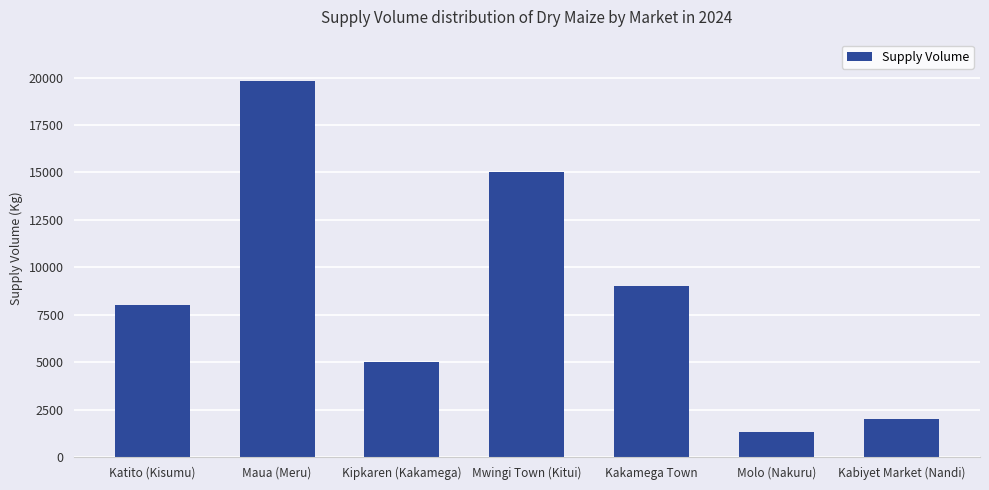

True or false: the data shows 13826 at Katito (Kisumu).

False